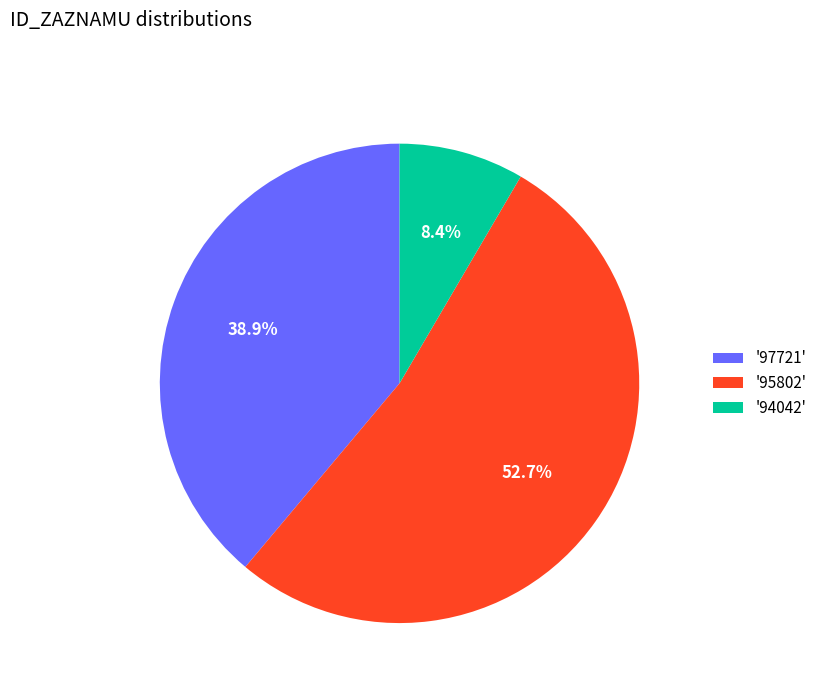

Which slice is the smallest?

'94042'